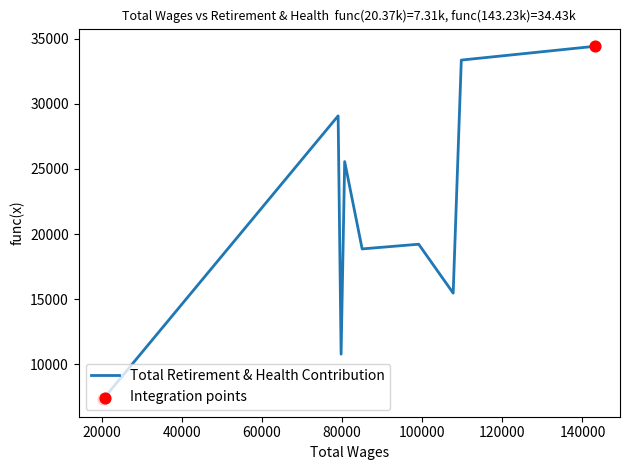

What is the difference between the maximum and minimum values?

27117